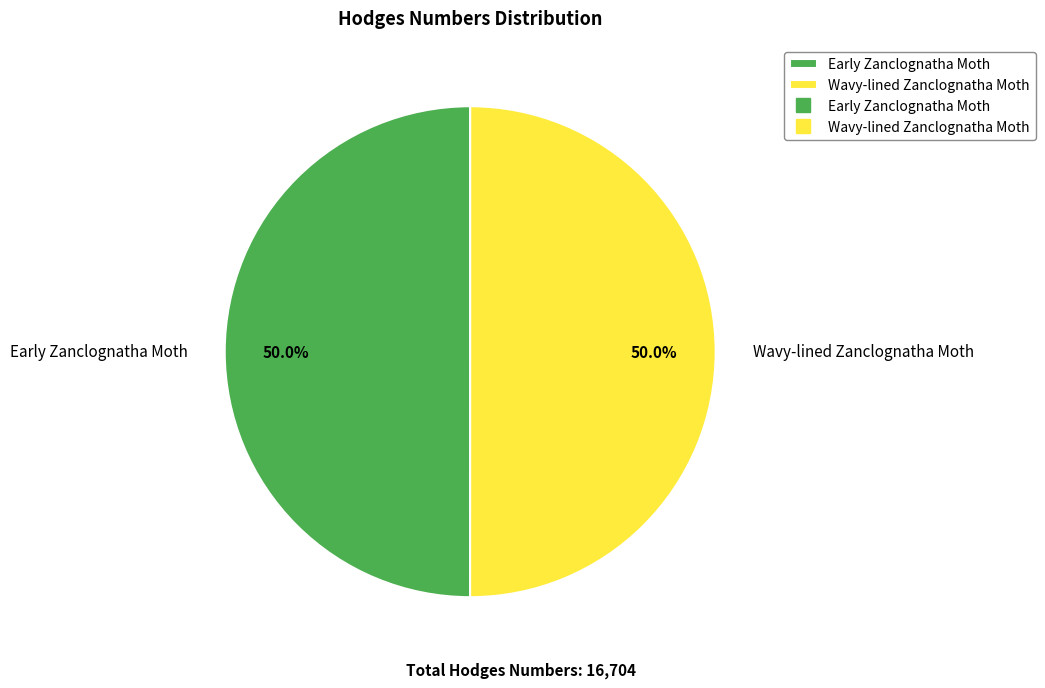

Approximately how many times larger is the value at Wavy-lined Zanclognatha Moth compared to Early Zanclognatha Moth?

1.0